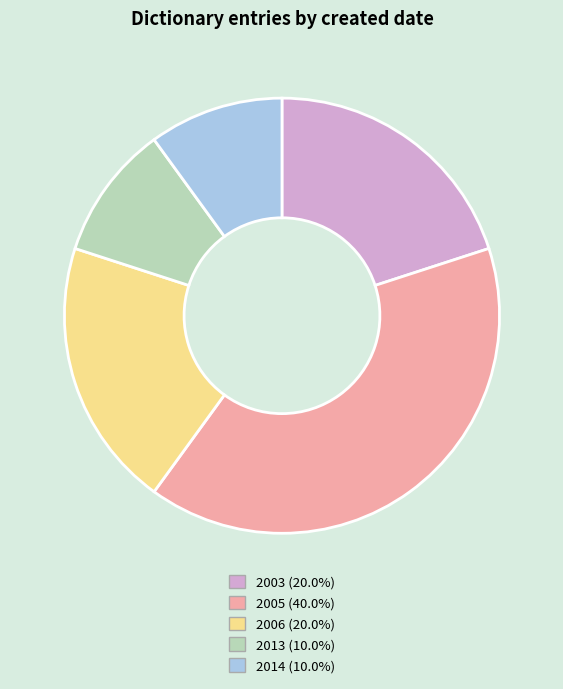

Is there any slice that represents more than half of the pie?

No